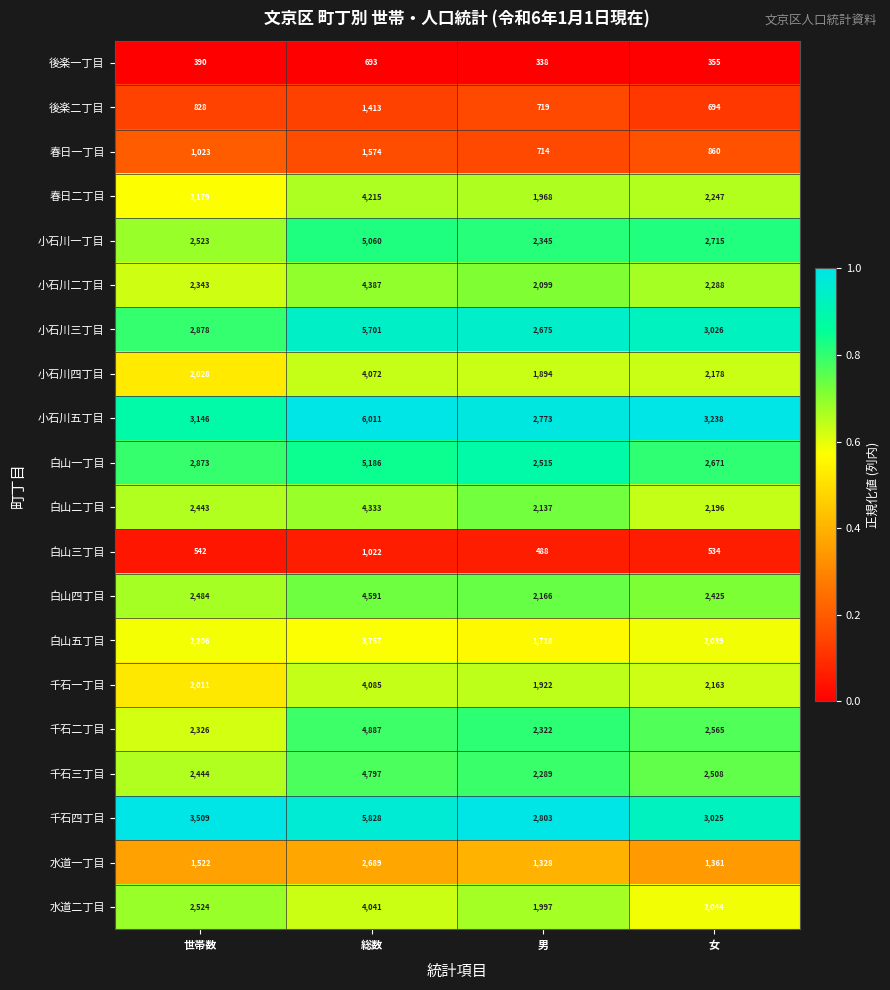

At which category is the sum across all series the highest?

総数